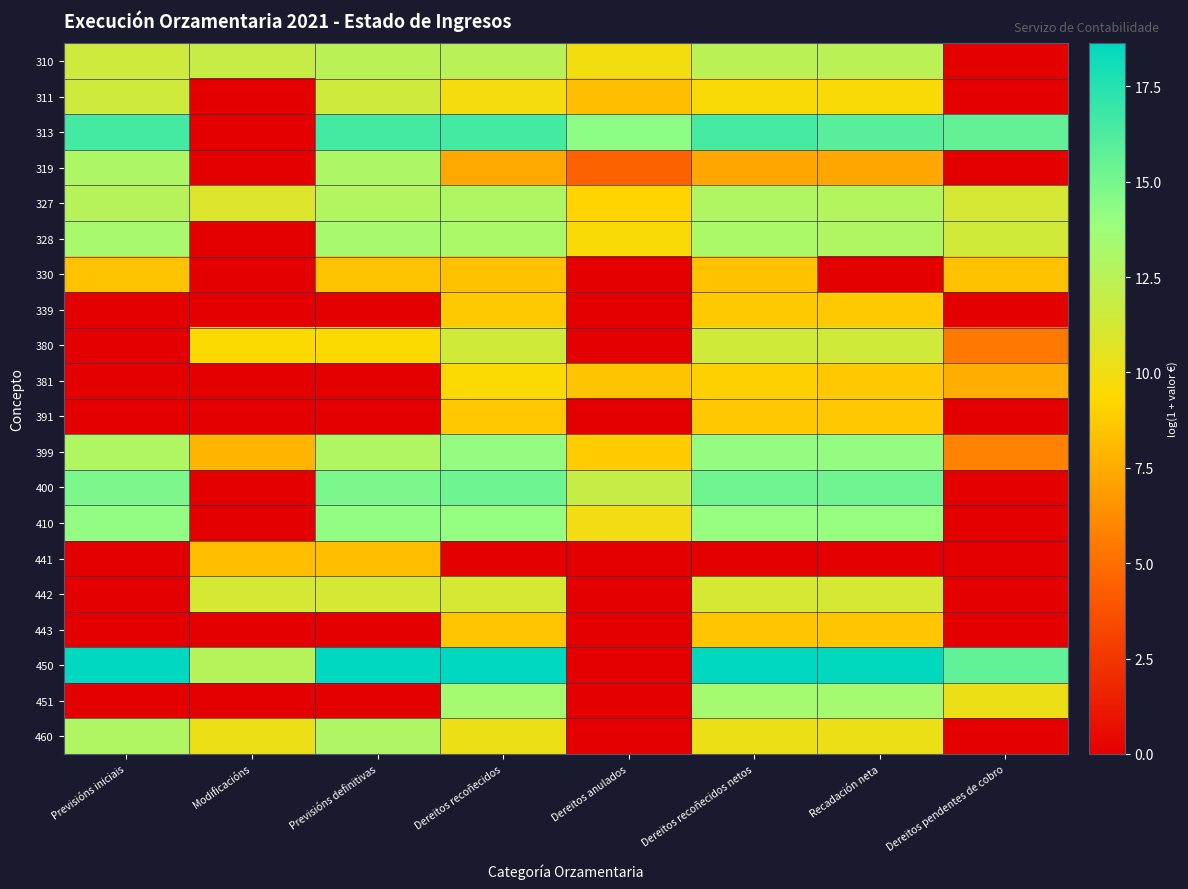

Reading right to left, transcribe all the data shown in this chart.

310: Dereitos pendentes de cobro=0.0	Recadación neta=12.4	Dereitos recoñecidos netos=12.4	Dereitos anulados=9.9	Dereitos recoñecidos=12.5	Previsións definitivas=12.4	Modificacións=11.9	Previsións iniciais=11.5
311: Dereitos pendentes de cobro=0.0	Recadación neta=9.5	Dereitos recoñecidos netos=9.5	Dereitos anulados=8.2	Dereitos recoñecidos=9.8	Previsións definitivas=11.5	Modificacións=0.0	Previsións iniciais=11.5
313: Dereitos pendentes de cobro=15.6	Recadación neta=15.9	Dereitos recoñecidos netos=16.4	Dereitos anulados=14.3	Dereitos recoñecidos=16.5	Previsións definitivas=16.5	Modificacións=0.0	Previsións iniciais=16.5
319: Dereitos pendentes de cobro=0.0	Recadación neta=7.3	Dereitos recoñecidos netos=7.3	Dereitos anulados=4.5	Dereitos recoñecidos=7.4	Previsións definitivas=13.0	Modificacións=0.0	Previsións iniciais=13.0
327: Dereitos pendentes de cobro=11.2	Recadación neta=12.7	Dereitos recoñecidos netos=12.9	Dereitos anulados=9.1	Dereitos recoñecidos=12.9	Previsións definitivas=12.8	Modificacións=10.9	Previsións iniciais=12.6
328: Dereitos pendentes de cobro=11.4	Recadación neta=12.9	Dereitos recoñecidos netos=13.1	Dereitos anulados=9.5	Dereitos recoñecidos=13.1	Previsións definitivas=13.3	Modificacións=0.0	Previsións iniciais=13.3
330: Dereitos pendentes de cobro=8.4	Recadación neta=0.0	Dereitos recoñecidos netos=8.4	Dereitos anulados=0.0	Dereitos recoñecidos=8.4	Previsións definitivas=8.4	Modificacións=0.0	Previsións iniciais=8.4
339: Dereitos pendentes de cobro=0.0	Recadación neta=8.7	Dereitos recoñecidos netos=8.7	Dereitos anulados=0.0	Dereitos recoñecidos=8.7	Previsións definitivas=0.0	Modificacións=0.0	Previsións iniciais=0.0
380: Dereitos pendentes de cobro=5.4	Recadación neta=11.4	Dereitos recoñecidos netos=11.4	Dereitos anulados=0.0	Dereitos recoñecidos=11.4	Previsións definitivas=9.4	Modificacións=9.4	Previsións iniciais=0.0
381: Dereitos pendentes de cobro=7.6	Recadación neta=8.6	Dereitos recoñecidos netos=9.0	Dereitos anulados=8.5	Dereitos recoñecidos=9.4	Previsións definitivas=0.0	Modificacións=0.0	Previsións iniciais=0.0
391: Dereitos pendentes de cobro=0.0	Recadación neta=8.6	Dereitos recoñecidos netos=8.6	Dereitos anulados=0.0	Dereitos recoñecidos=8.6	Previsións definitivas=0.0	Modificacións=0.0	Previsións iniciais=0.0
399: Dereitos pendentes de cobro=5.8	Recadación neta=14.1	Dereitos recoñecidos netos=14.1	Dereitos anulados=8.8	Dereitos recoñecidos=14.1	Previsións definitivas=12.9	Modificacións=7.8	Previsións iniciais=12.9
400: Dereitos pendentes de cobro=0.0	Recadación neta=15.2	Dereitos recoñecidos netos=15.2	Dereitos anulados=11.9	Dereitos recoñecidos=15.2	Previsións definitivas=14.8	Modificacións=0.0	Previsións iniciais=14.8
410: Dereitos pendentes de cobro=0.0	Recadación neta=14.0	Dereitos recoñecidos netos=14.0	Dereitos anulados=10.0	Dereitos recoñecidos=14.0	Previsións definitivas=14.2	Modificacións=0.0	Previsións iniciais=14.2
441: Dereitos pendentes de cobro=0.0	Recadación neta=0.0	Dereitos recoñecidos netos=0.0	Dereitos anulados=0.0	Dereitos recoñecidos=0.0	Previsións definitivas=8.2	Modificacións=8.2	Previsións iniciais=0.0
442: Dereitos pendentes de cobro=0.0	Recadación neta=11.2	Dereitos recoñecidos netos=11.2	Dereitos anulados=0.0	Dereitos recoñecidos=11.2	Previsións definitivas=11.2	Modificacións=11.2	Previsións iniciais=0.0
443: Dereitos pendentes de cobro=0.0	Recadación neta=8.6	Dereitos recoñecidos netos=8.6	Dereitos anulados=0.0	Dereitos recoñecidos=8.6	Previsións definitivas=0.0	Modificacións=0.0	Previsións iniciais=0.0
450: Dereitos pendentes de cobro=15.7	Recadación neta=18.6	Dereitos recoñecidos netos=18.6	Dereitos anulados=0.0	Dereitos recoñecidos=18.6	Previsións definitivas=18.6	Modificacións=12.6	Previsións iniciais=18.6
451: Dereitos pendentes de cobro=10.1	Recadación neta=13.4	Dereitos recoñecidos netos=13.4	Dereitos anulados=0.0	Dereitos recoñecidos=13.4	Previsións definitivas=0.0	Modificacións=0.0	Previsións iniciais=0.0
460: Dereitos pendentes de cobro=0.0	Recadación neta=10.1	Dereitos recoñecidos netos=10.1	Dereitos anulados=0.0	Dereitos recoñecidos=10.1	Previsións definitivas=13.0	Modificacións=10.1	Previsións iniciais=12.9